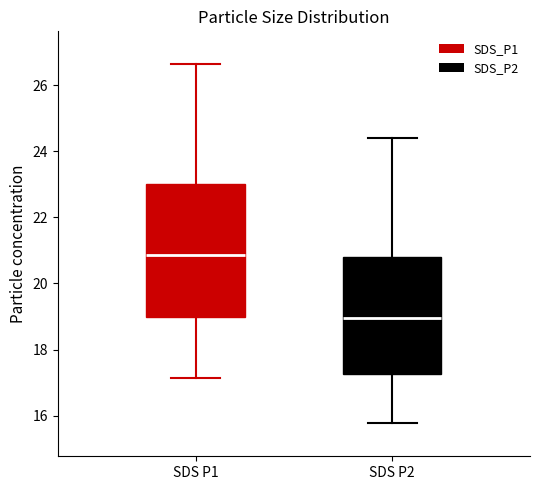

Which box is the tallest, from its lower edge to its upper edge?

SDS P1